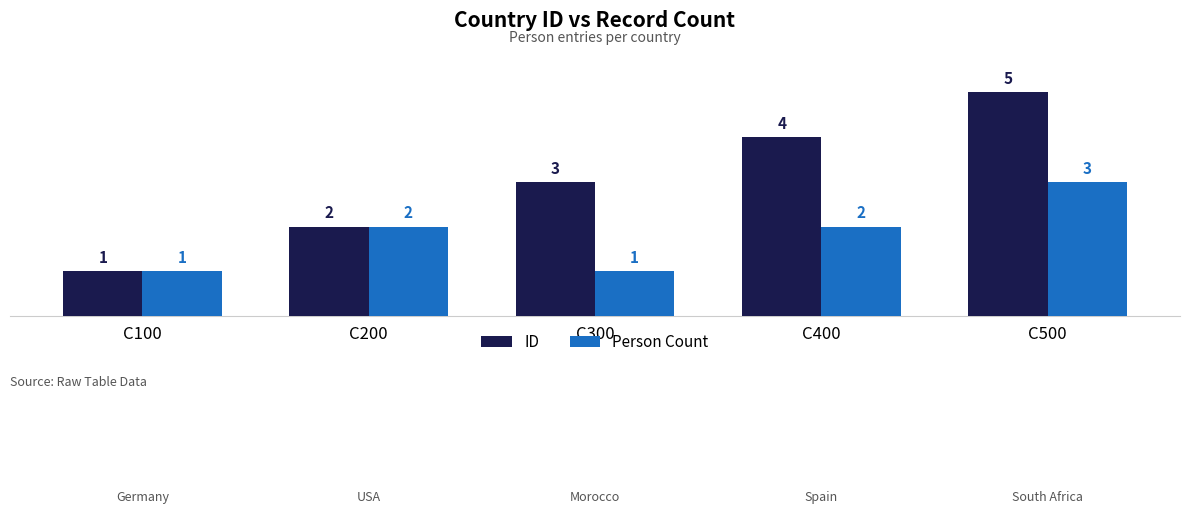

What is the highest value of the ID series?

5